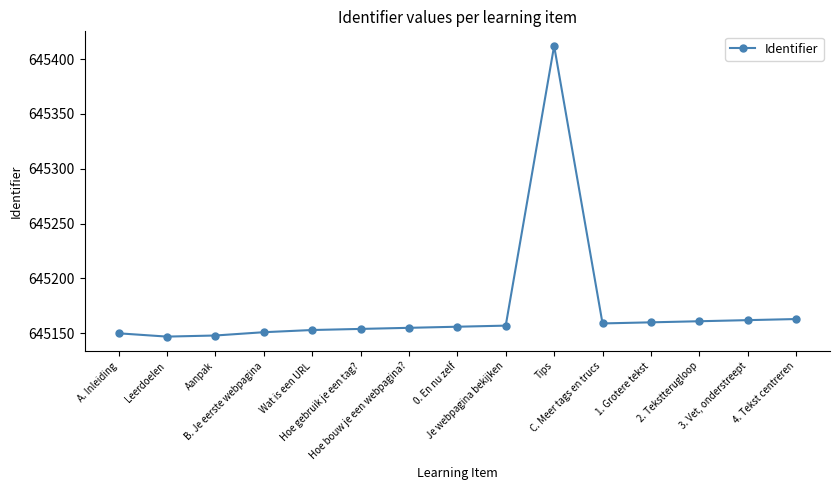

True or false: the data shows 645163 at 4. Tekst centreren.

True